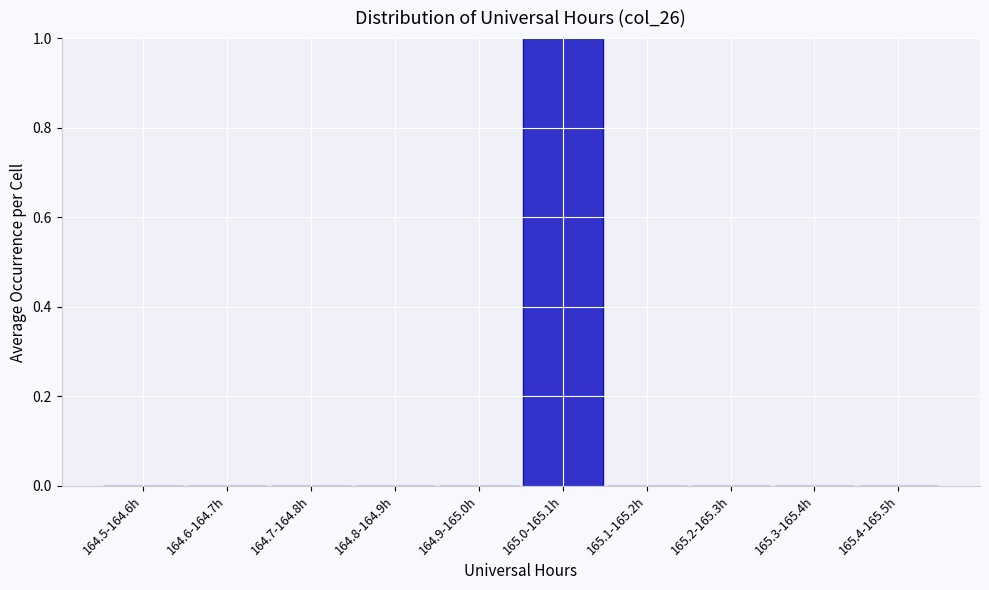

Reading left to right, transcribe all the data shown in this chart.

164.5-164.6h=0	164.6-164.7h=0	164.7-164.8h=0	164.8-164.9h=0	164.9-165.0h=0	165.0-165.1h=1	165.1-165.2h=0	165.2-165.3h=0	165.3-165.4h=0	165.4-165.5h=0